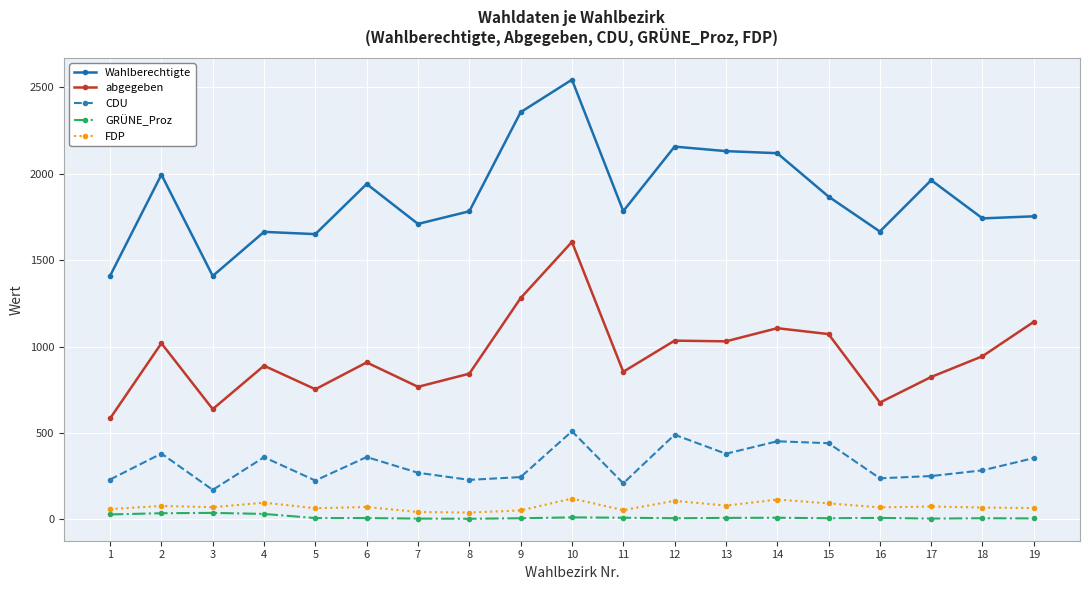

What is the total value across all series at 5?

2701